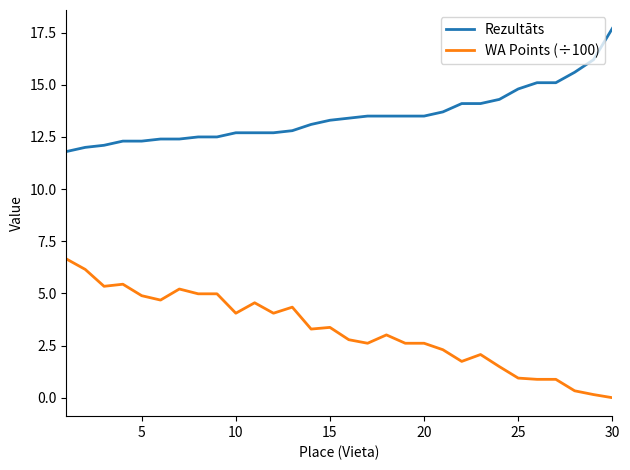

What is the greatest value displayed?

17.7